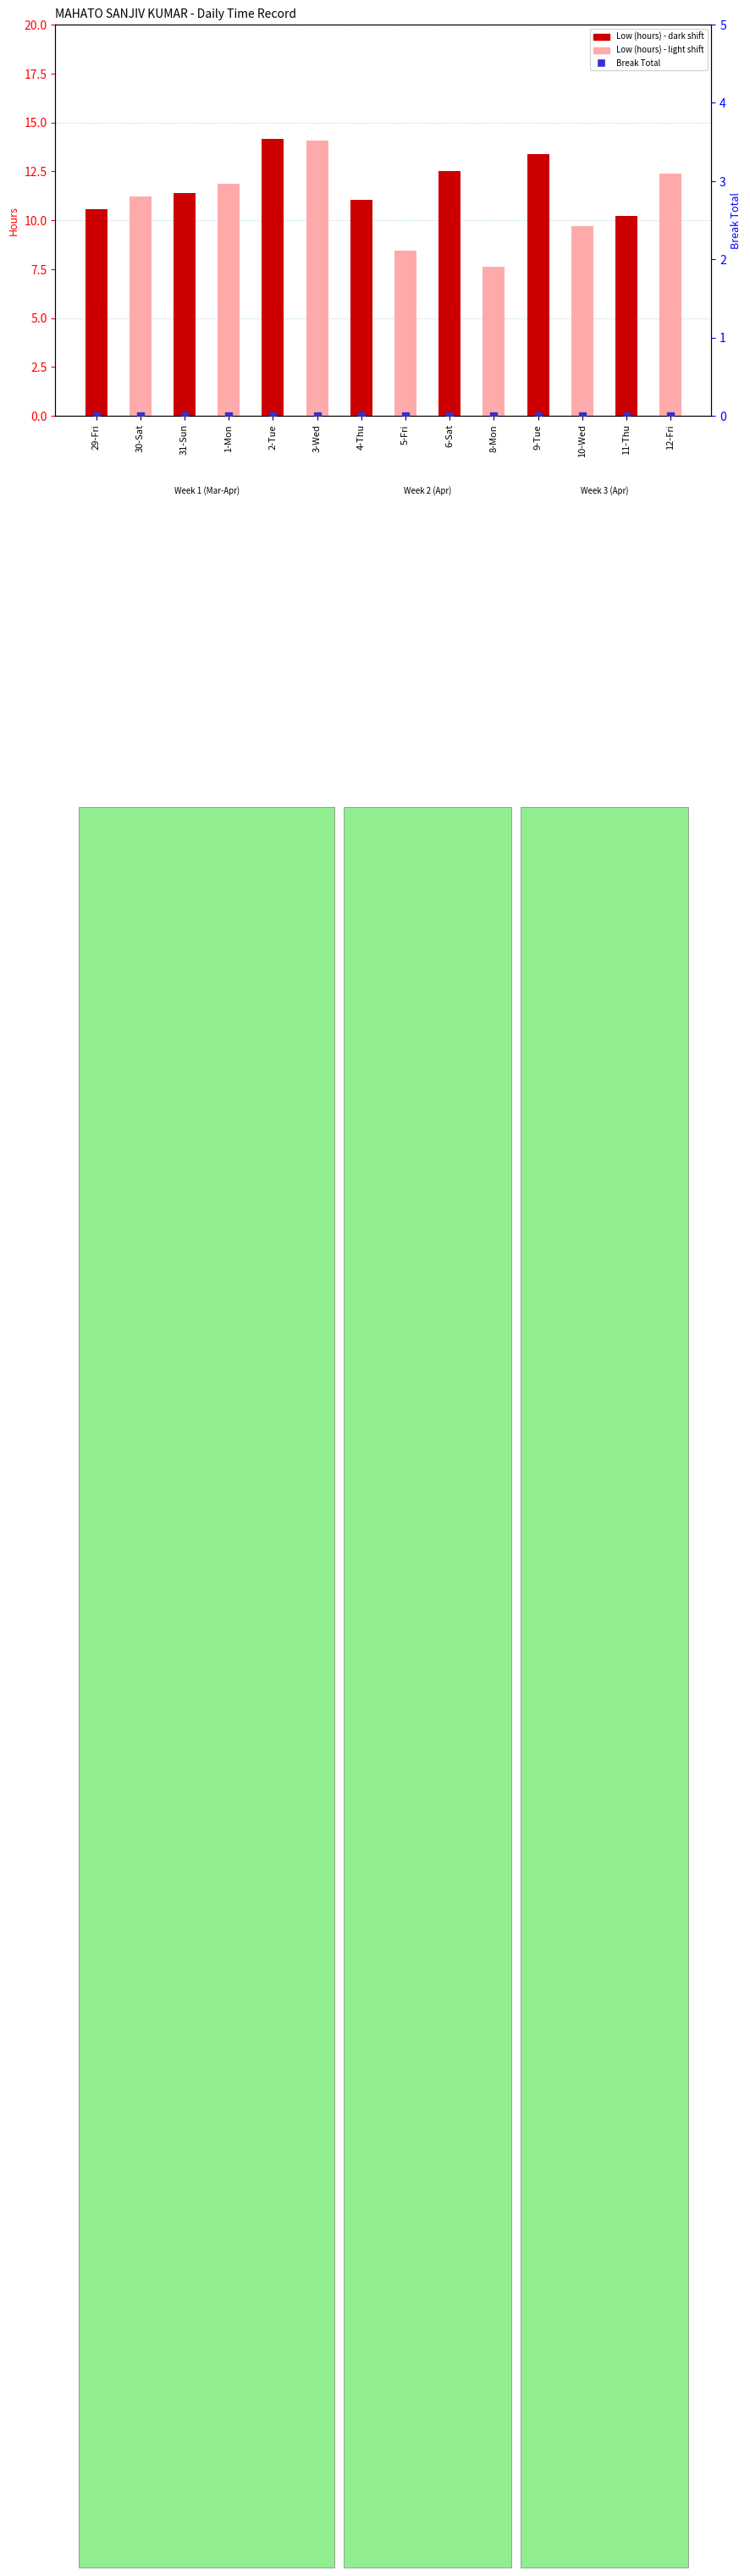

At which category is the sum across all series the highest?

2-Tue